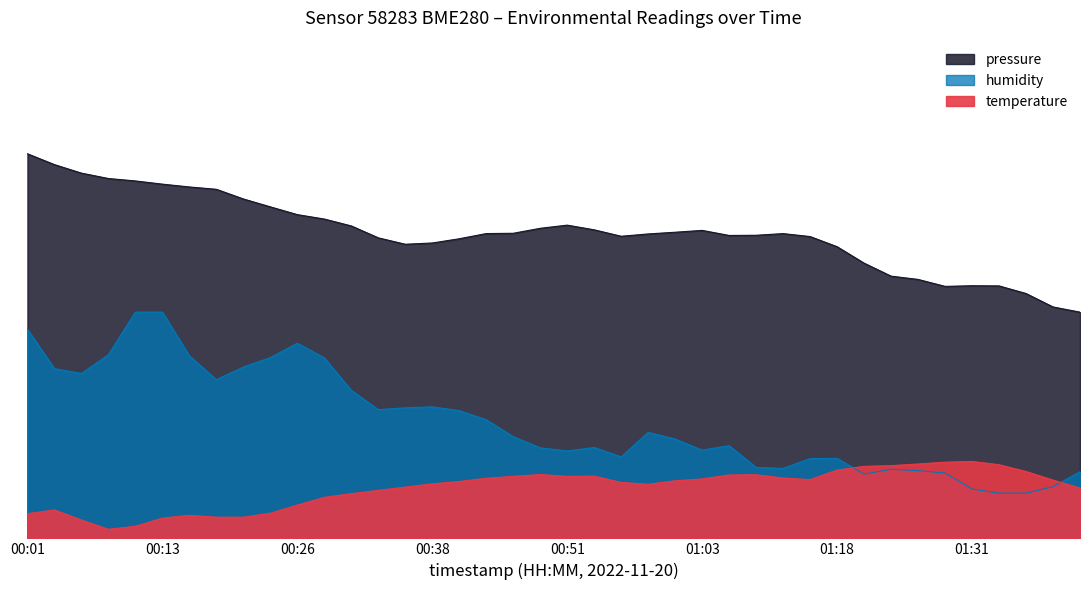

Is the value of humidity at 00:43 greater than the value of pressure at 00:46?

No